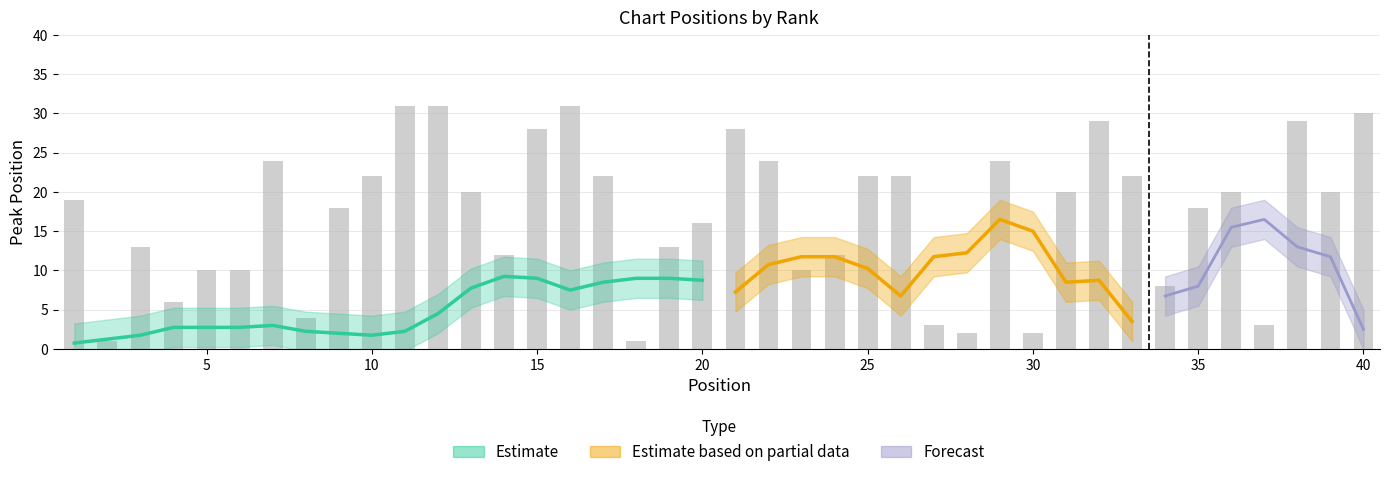

Reading left to right, list all the values displayed in this chart.

1=19	2=1	3=13	4=6	5=10	6=10	7=24	8=4	9=18	10=22	11=31	12=31	13=20	14=12	15=28	16=31	17=22	18=1	19=13	20=16	21=28	22=24	23=10	24=12	25=22	26=22	27=3	28=2	29=24	30=2	31=20	32=29	33=22	34=8	35=18	36=20	37=3	38=29	39=20	40=30